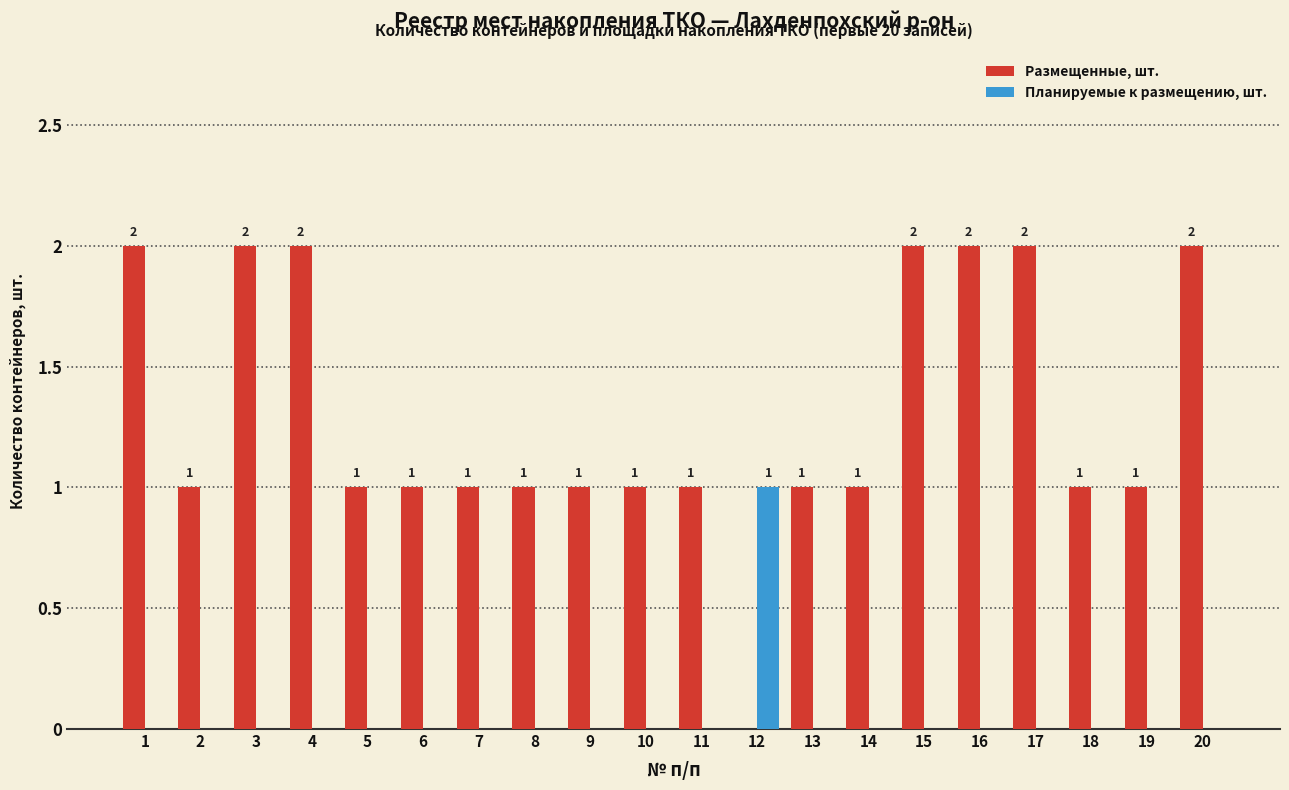

The Планируемые к размещению, шт. series shows 0 at 3. True or false?

True